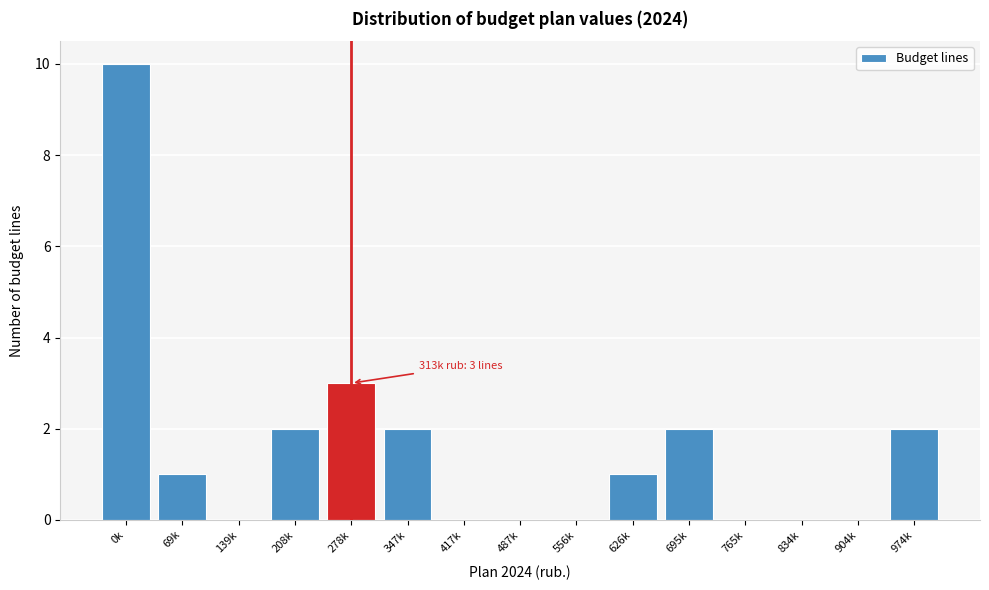

Reading left to right, extract all data points from this chart.

0k=10	69k=1	139k=0	208k=2	278k=3	347k=2	417k=0	487k=0	556k=0	626k=1	695k=2	765k=0	834k=0	904k=0	974k=2